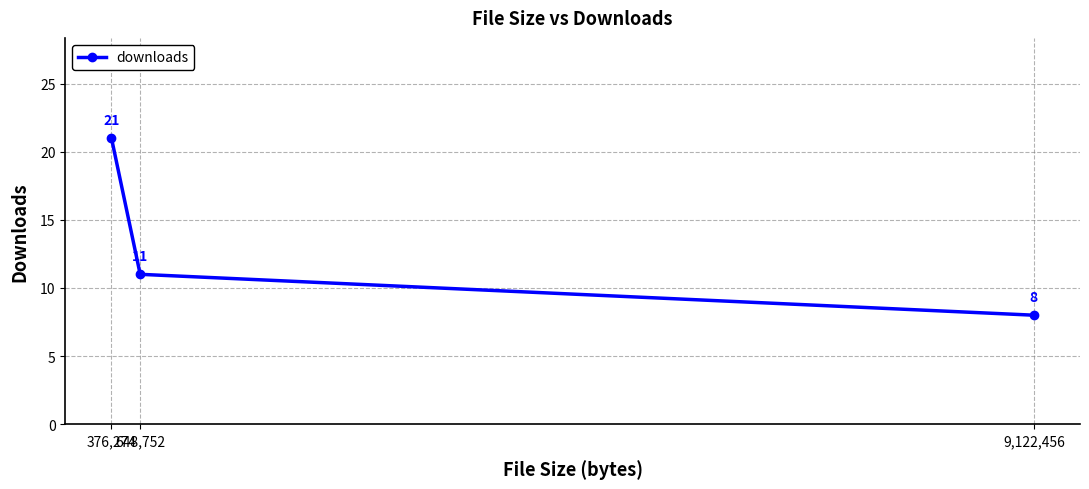

At which label is the value closest to 14?

648,752